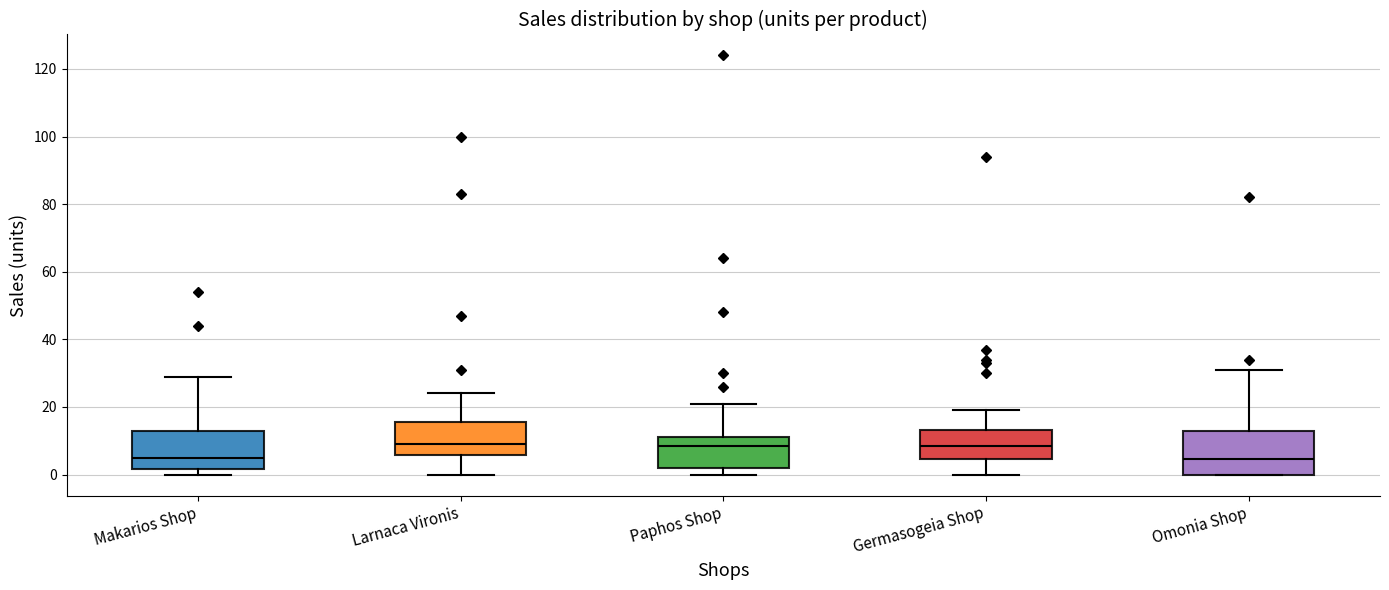

Reading left to right, read every box against the y-axis: the position of its median line, the range the box covers, and the ends of its whiskers. The values are not printed on the chart, so give them approximately, as read against the axis.

Makarios Shop: median 6, box 2 to 14, whiskers 0 to 30
Larnaca Vironis: median 10, box 6 to 16, whiskers 0 to 24
Paphos Shop: median 8, box 2 to 12, whiskers 0 to 22
Germasogeia Shop: median 8, box 4 to 14, whiskers 0 to 20
Omonia Shop: median 4, box 0 to 14, whiskers 0 to 32